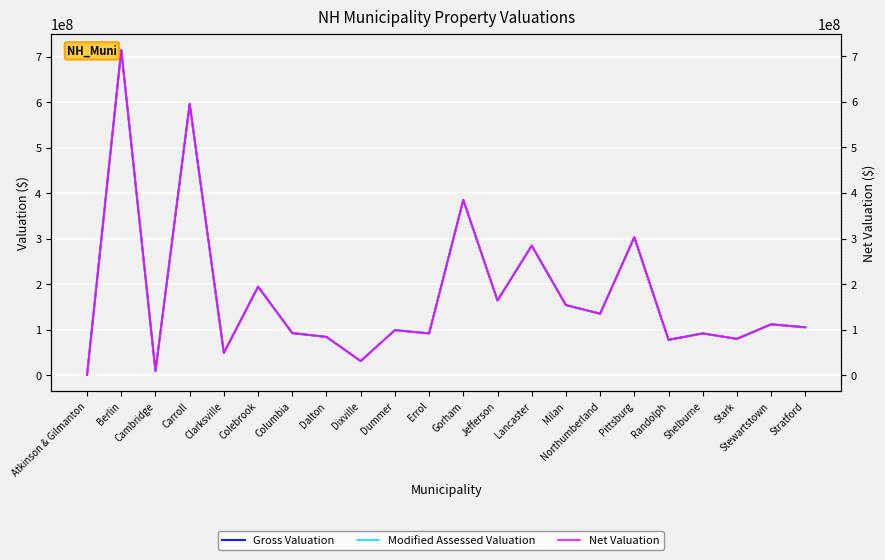

What is the difference between the second highest and second lowest values in the Modified Assessed Valuation series?

587177784